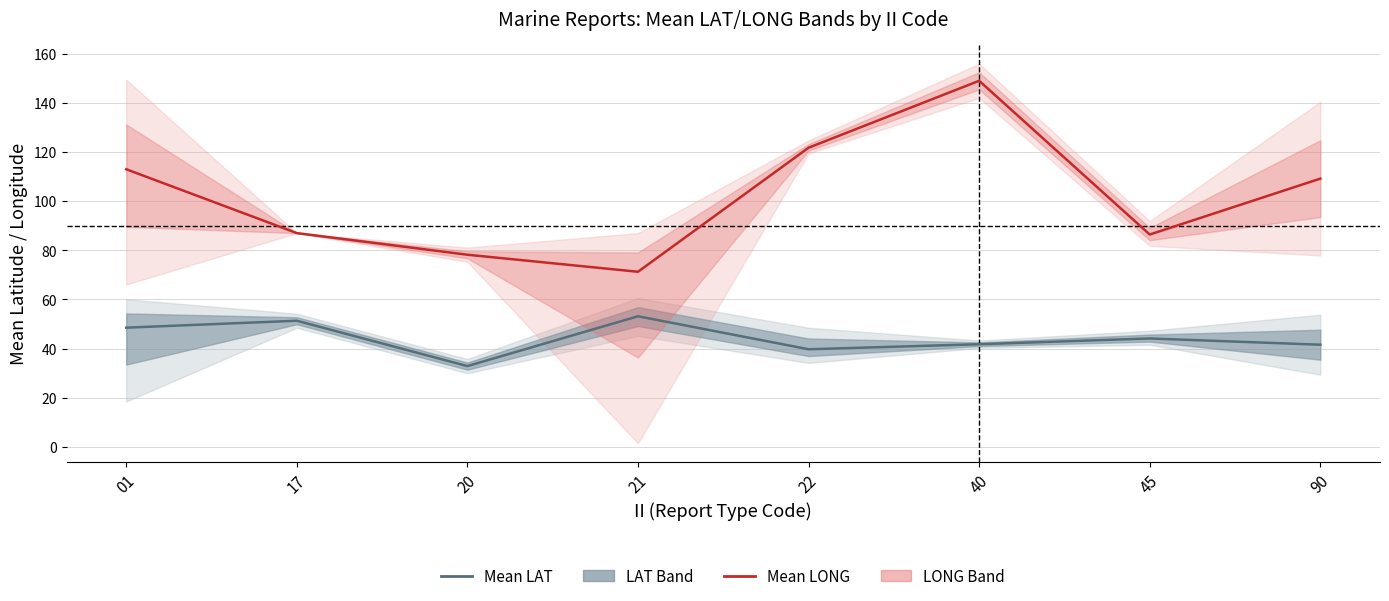

Count the number of categories in the chart.

8